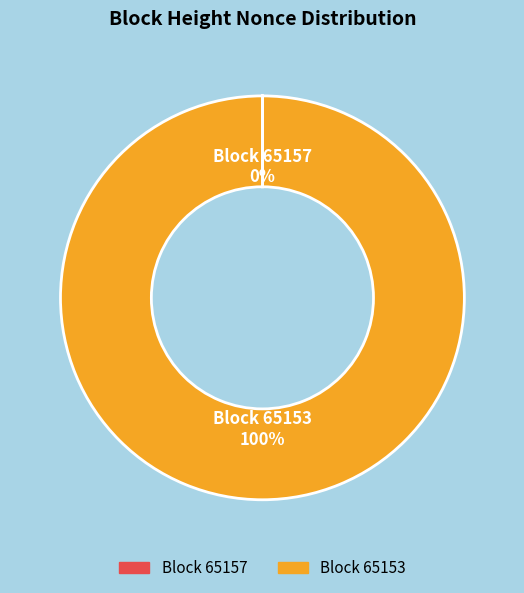

To the nearest percent, what is the difference between the largest and smallest slice percentages?

100%